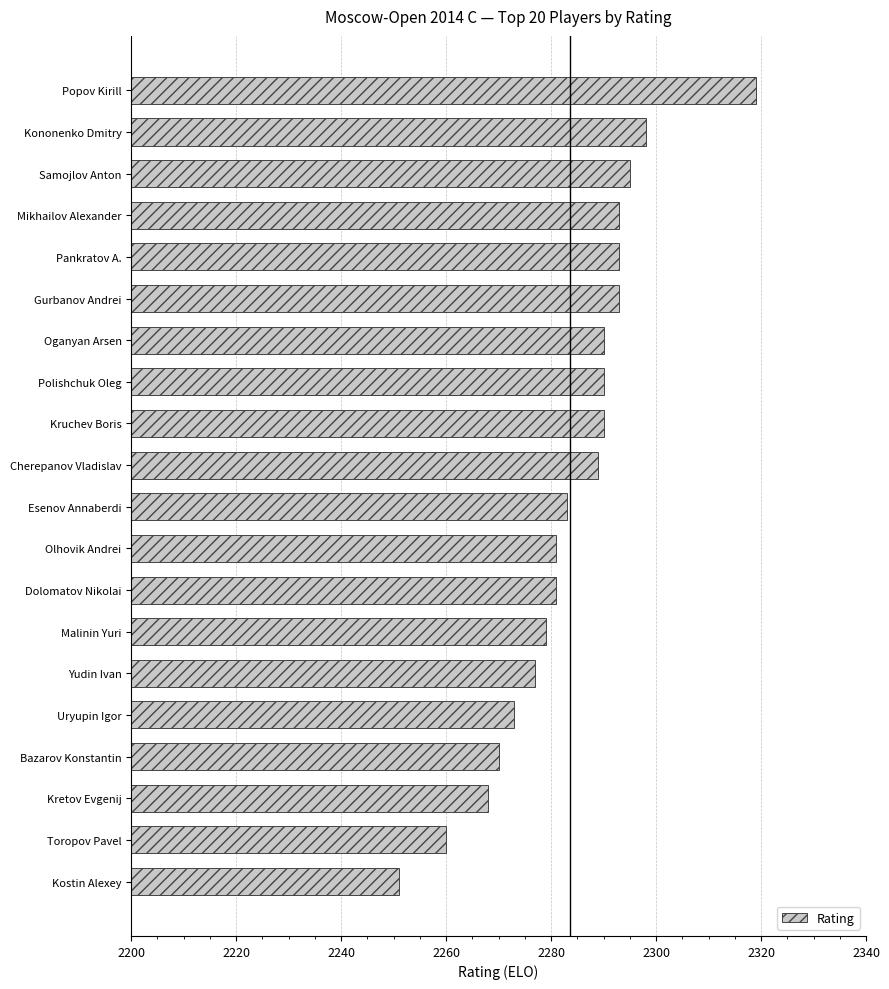

What position from the bottom is Cherepanov Vladislav?

11